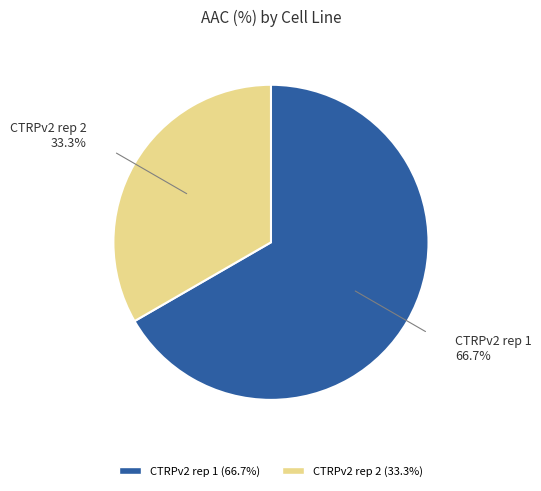

What percentage is the CTRPv2 rep 1 slice, to the nearest percent?

67%